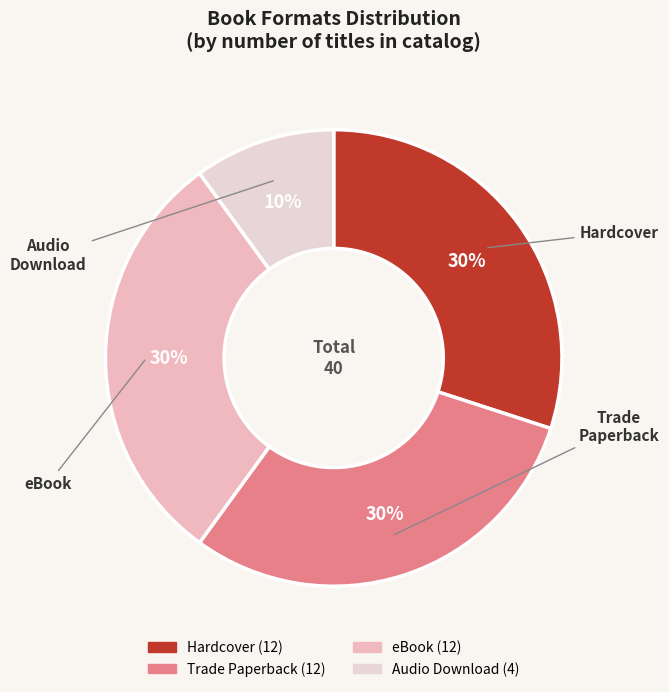

To the nearest percent, what is the combined percentage of Hardcover and eBook?

60%